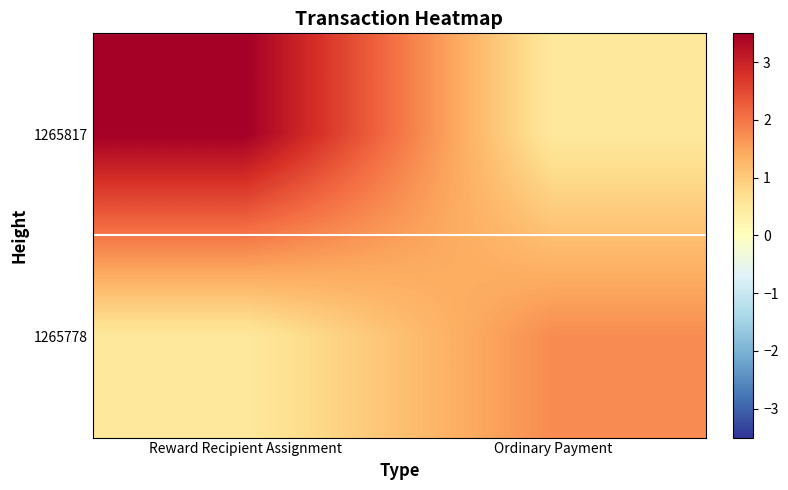

Reading right to left, what are all the values shown in this chart?

1265817: Ordinary Payment=0.5	Reward Recipient Assignment=3.5
1265778: Ordinary Payment=1.8	Reward Recipient Assignment=0.5